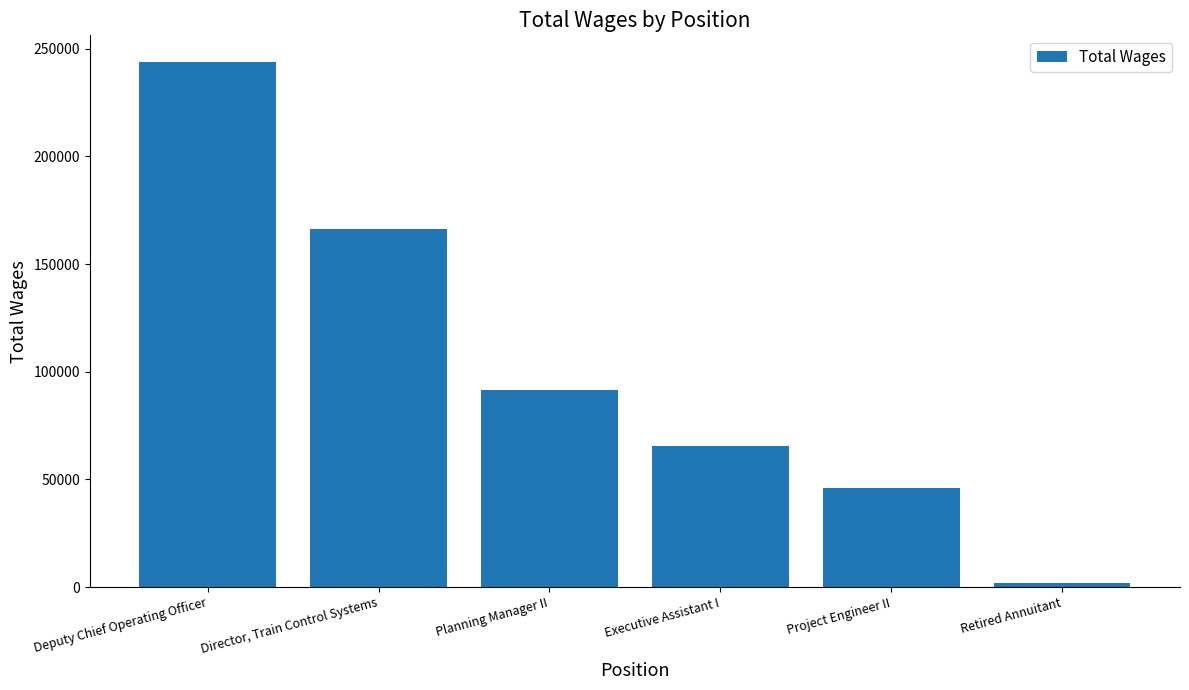

What is the sum of the values at Project Engineer II and Retired Annuitant?

48254